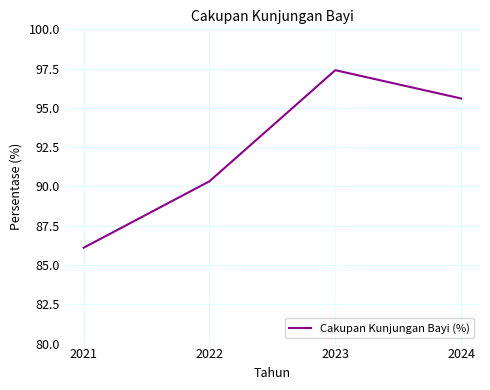

True or false: the data has more than 2 interior local peaks.

False